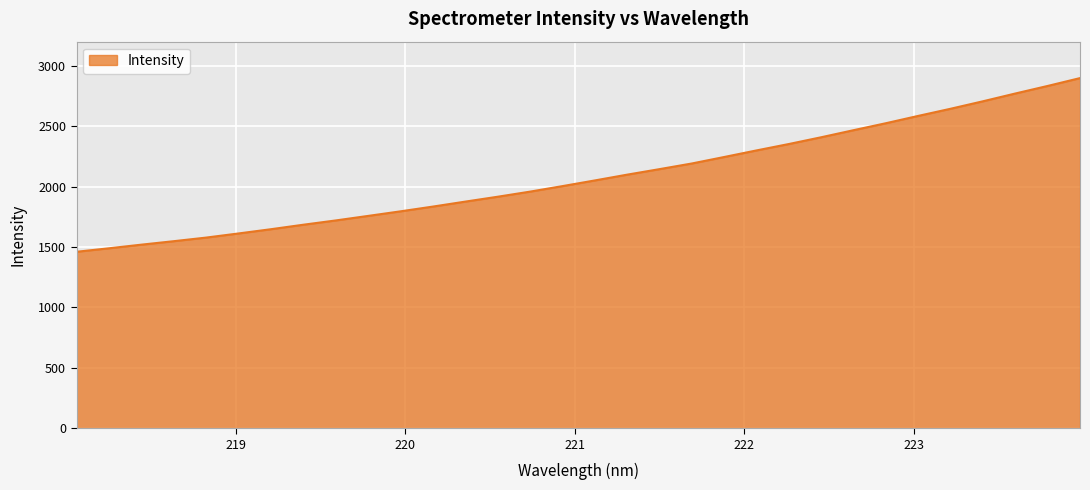

True or false: there are more than 1 points higher than both neighbors.

False